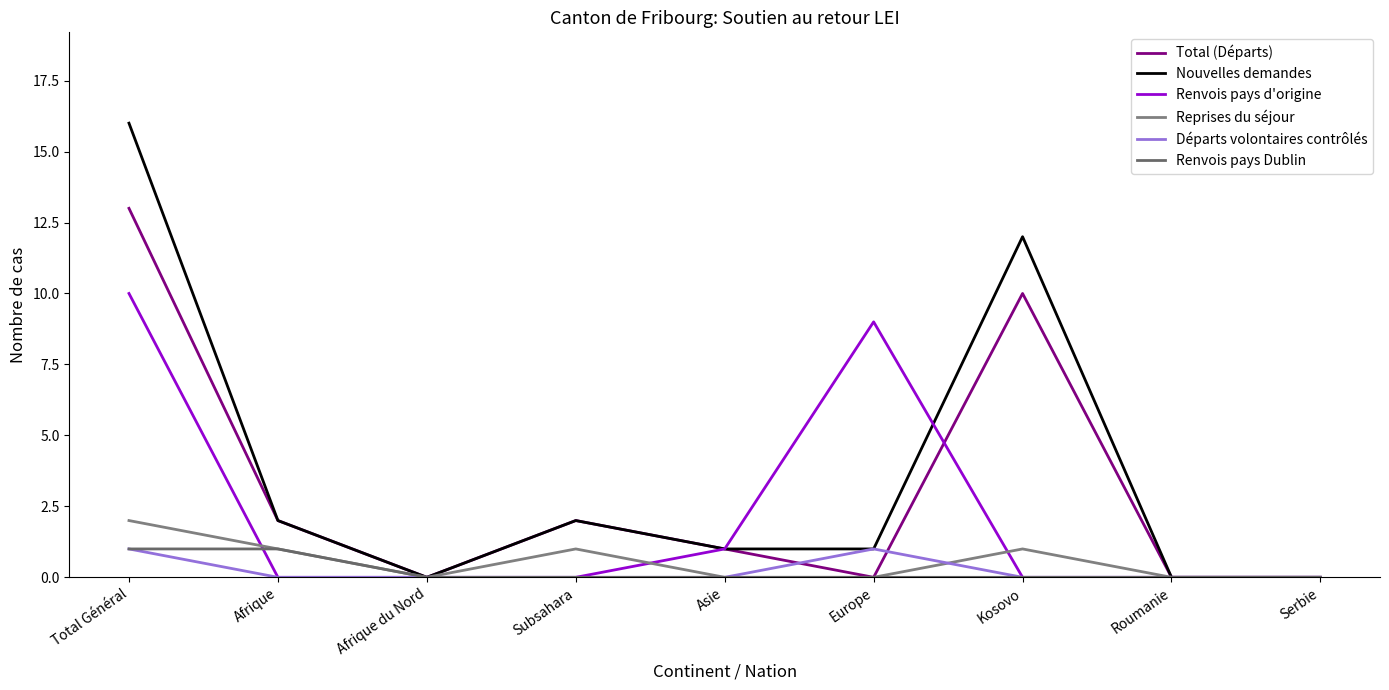

Does the chart have visible grid lines?

No